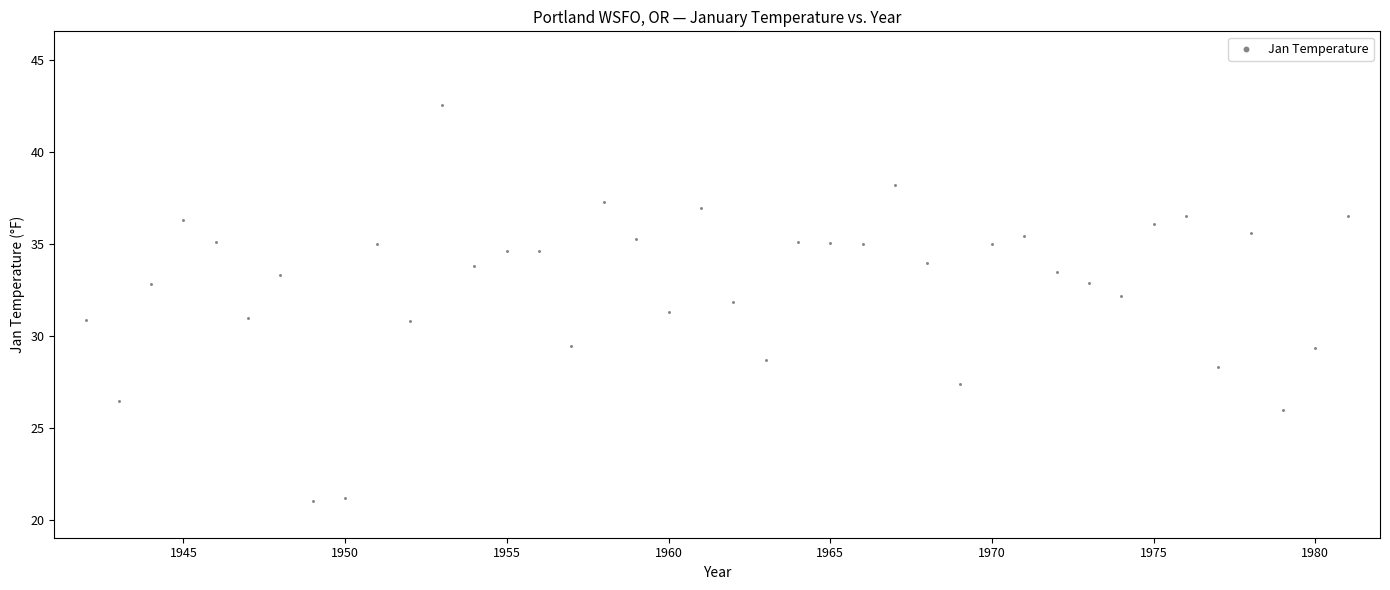

What is the range of X values (max minus min)?

39.0